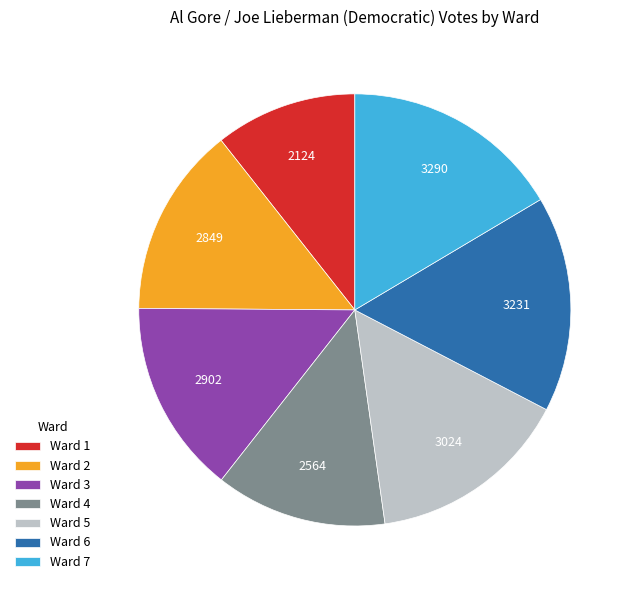

Is the sum of Ward 2 and Ward 7 greater than half?

No